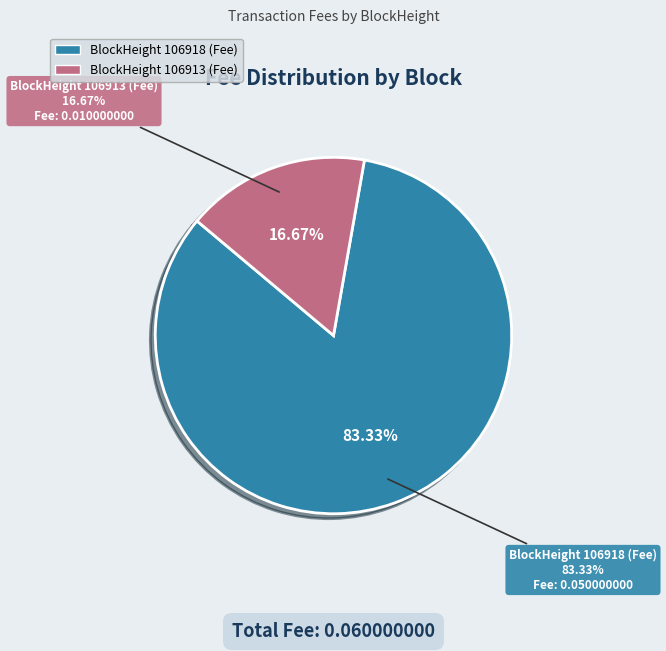

Rank the categories by value from highest to lowest.

106918, 106913